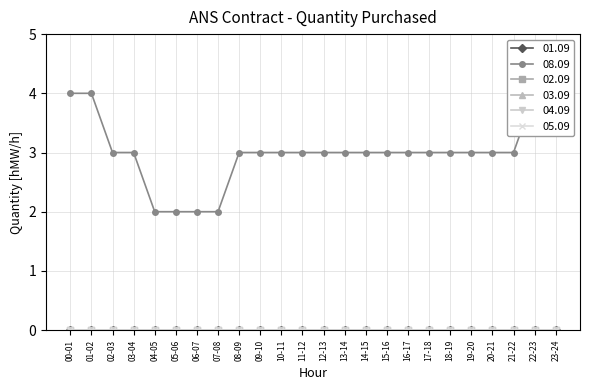

At which category is the sum across all series the highest?

00-01